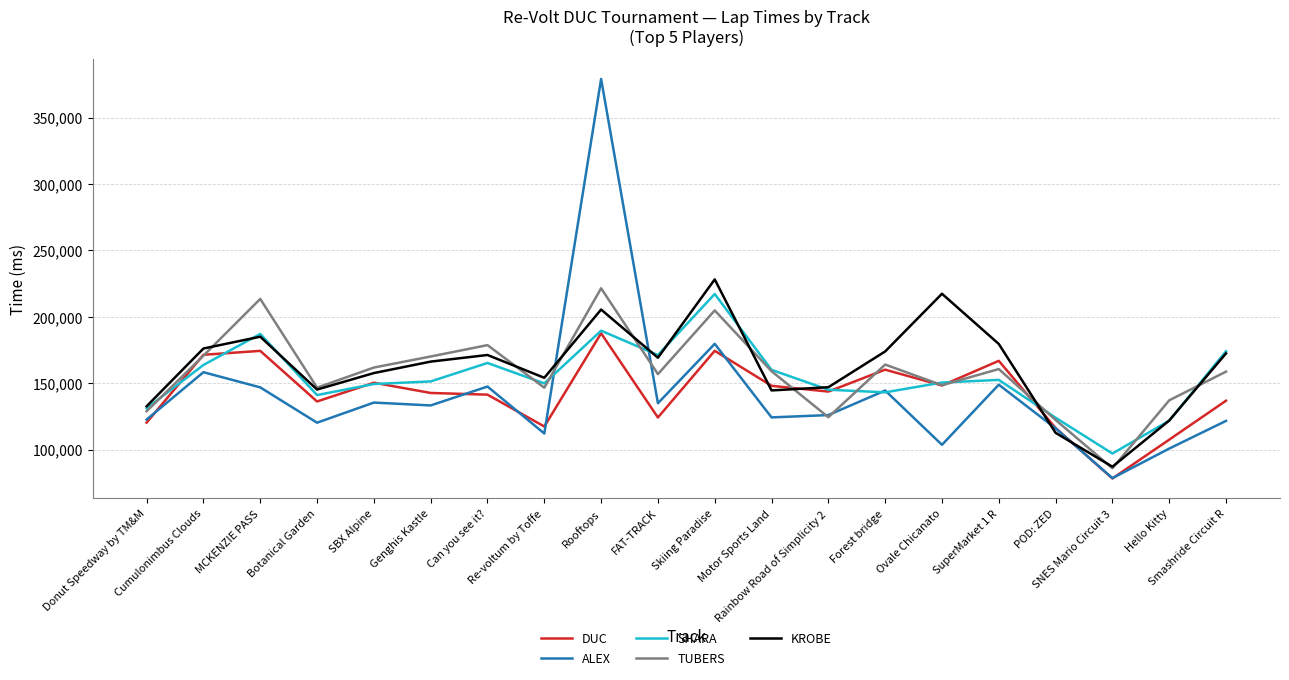

Which category has the highest value in the TUBERS series?

Rooftops